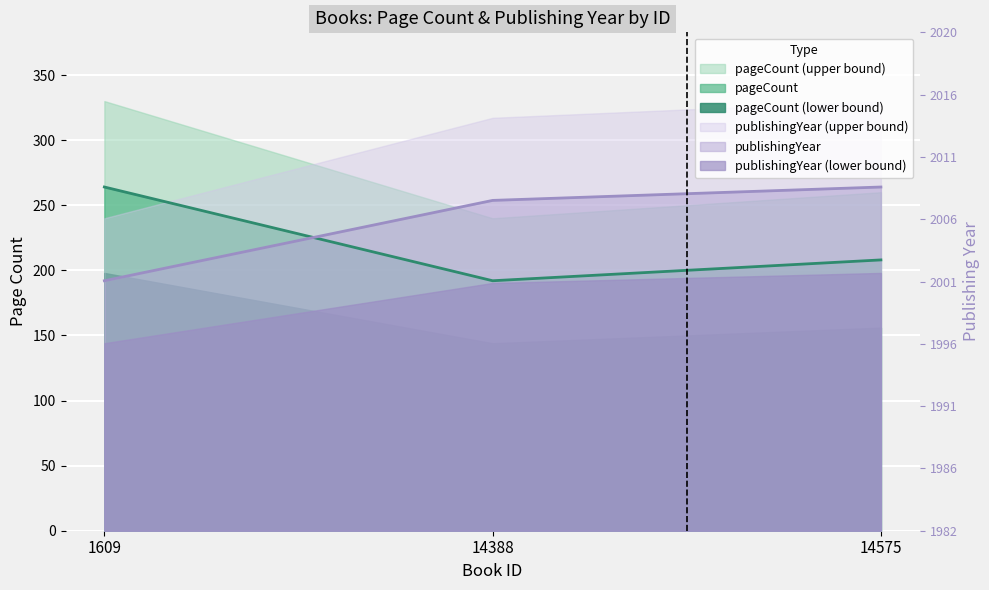

What value does the pageCount series have at 1609?

264.0